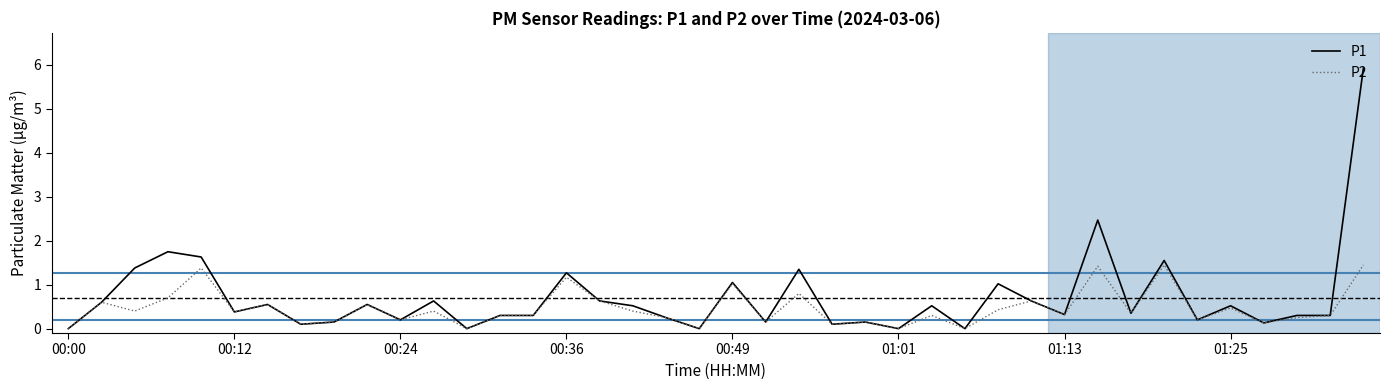

What are all the series names shown in the legend?

P1, P2